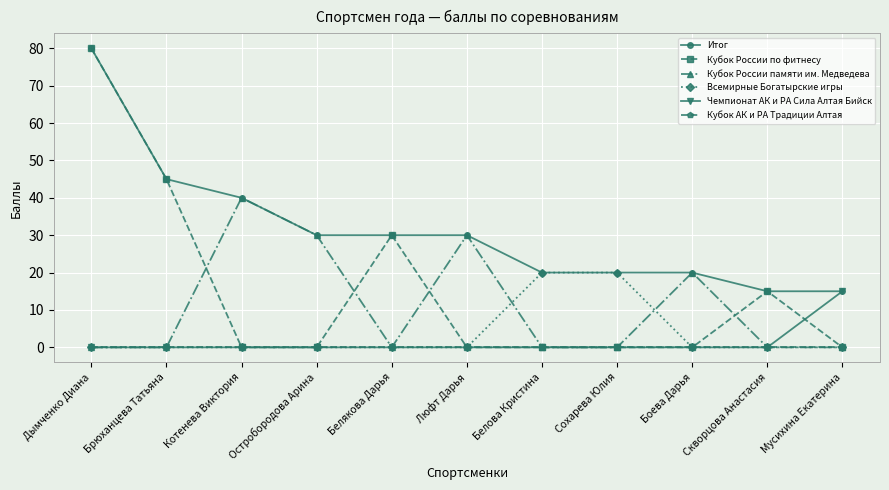

What are all the series names shown in the legend?

Итог, Кубок России по фитнесу, Кубок России памяти им. Медведева, Всемирные Богатырские игры, Чемпионат АК и РА Сила Алтая Бийск, Кубок АК и РА Традиции Алтая